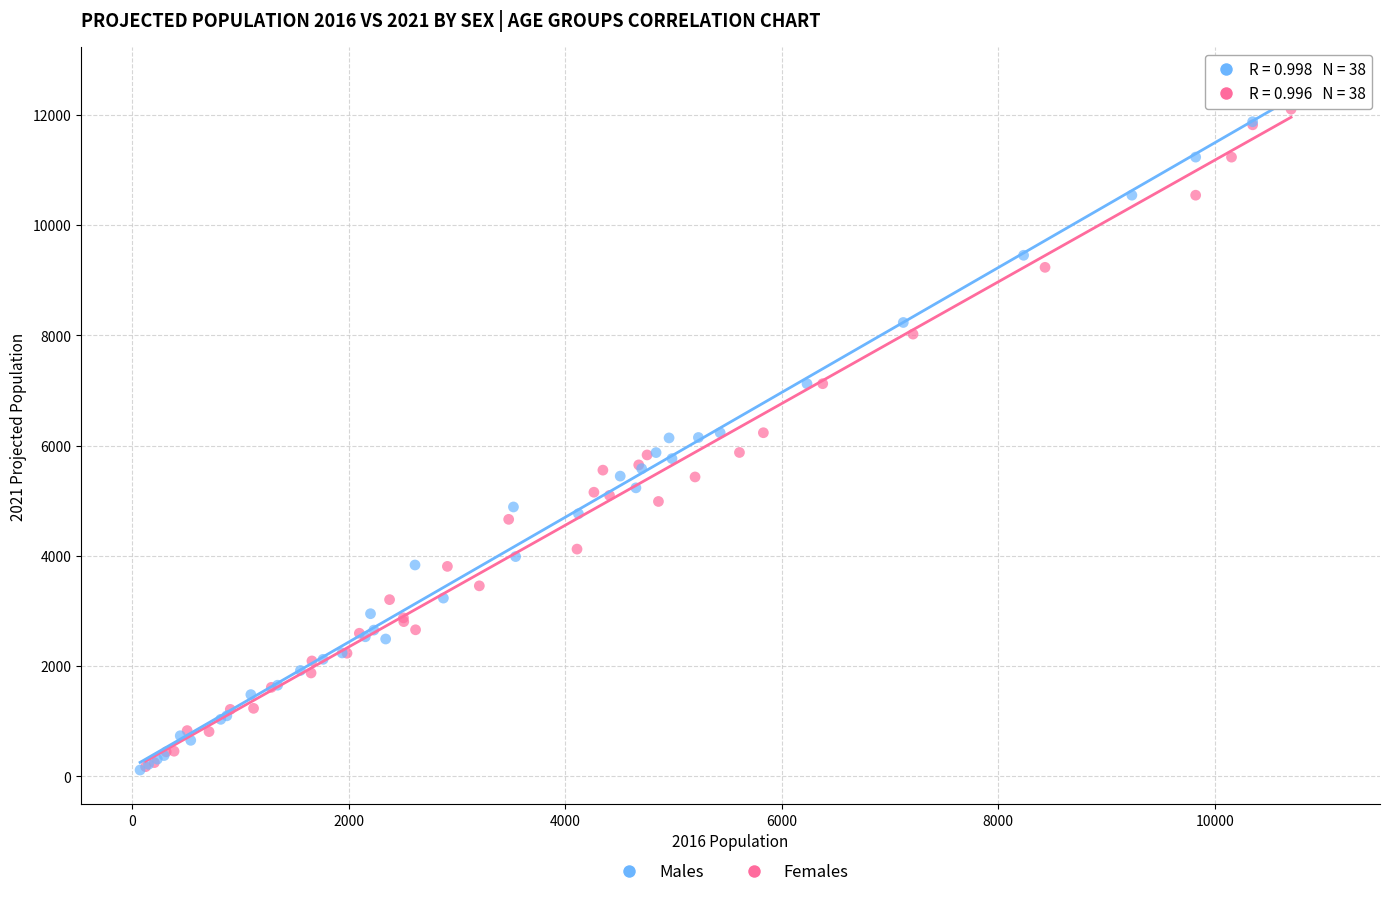

What are all the series names shown in the legend?

Males, Females